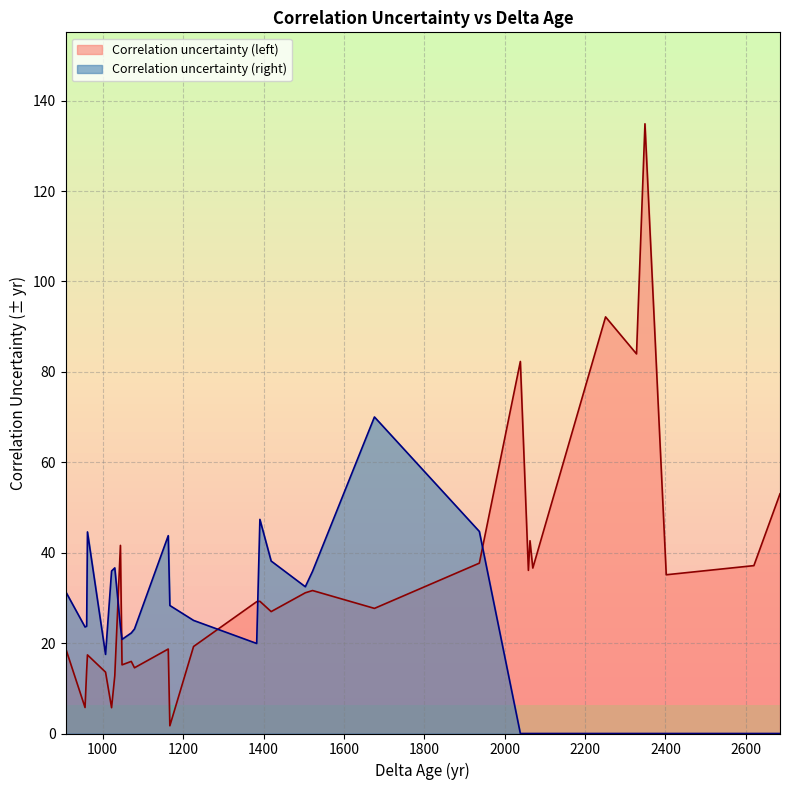

What is the sum of all Correlation uncertainty (left) values?

1062.3